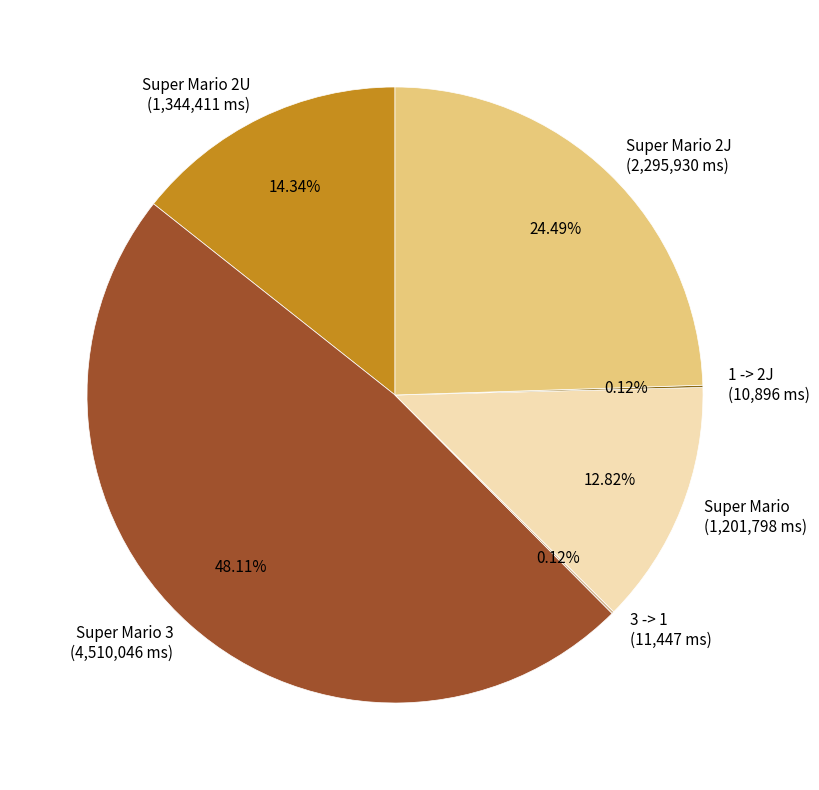

Do Super Mario (1,201,798 ms) and Super Mario 2J (2,295,930 ms) together represent more than half of the pie?

No